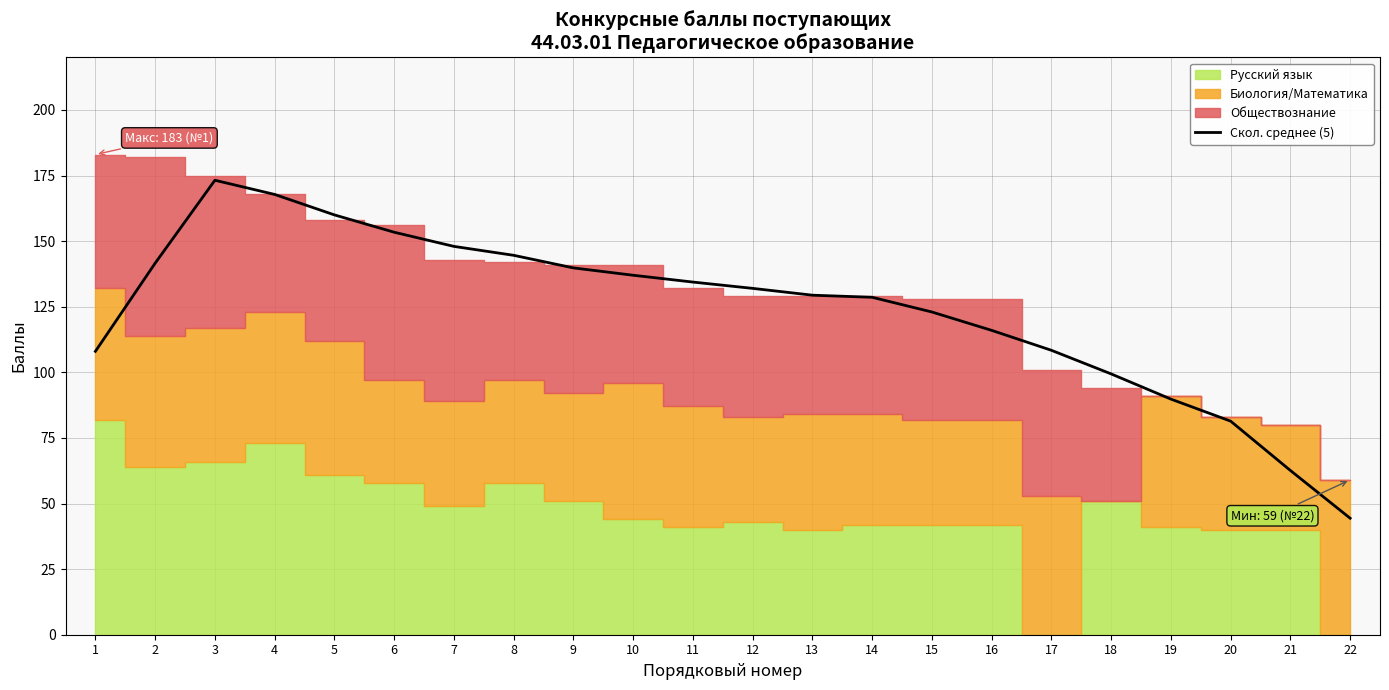

Which category has the lowest value in the Скол. среднее (5) series?

22